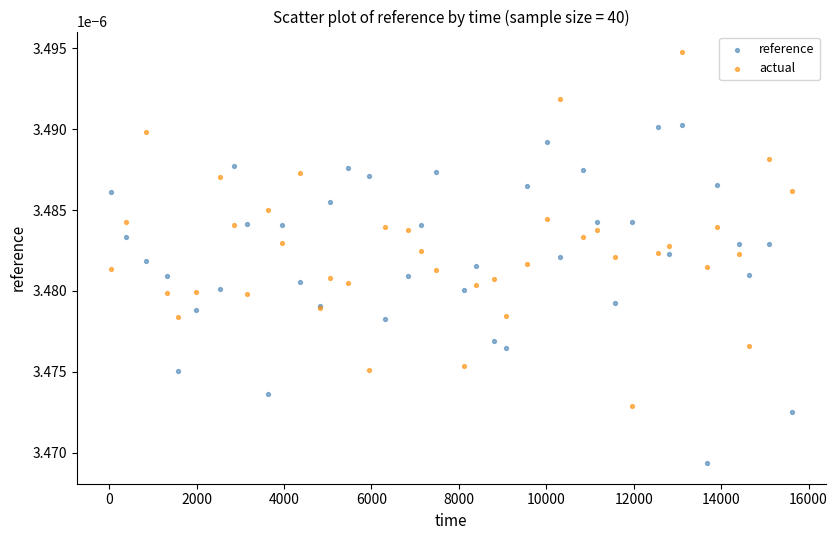

Which series reaches the minimum Y coordinate?

reference